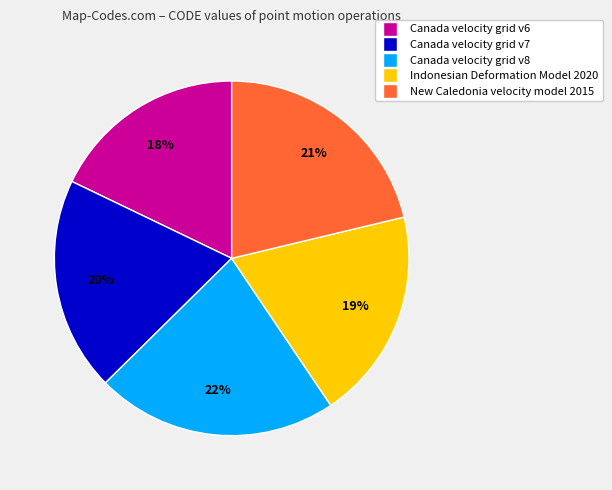

What is the ratio of the value at New Caledonia velocity model 2015 to the value at Canada velocity grid v6?

1.2